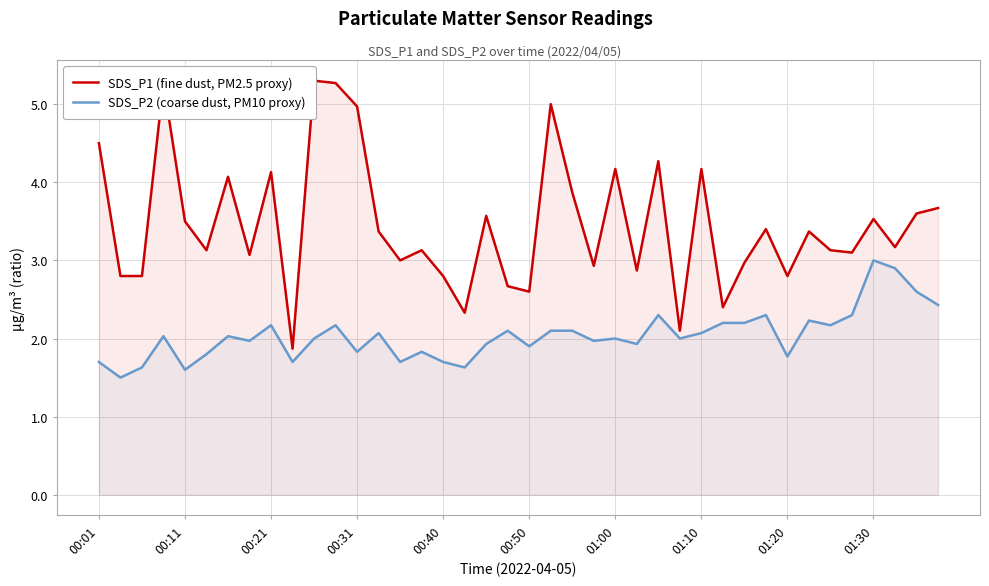

Which series has the widest spread of values?

SDS_P1 (fine dust, PM2.5 proxy)